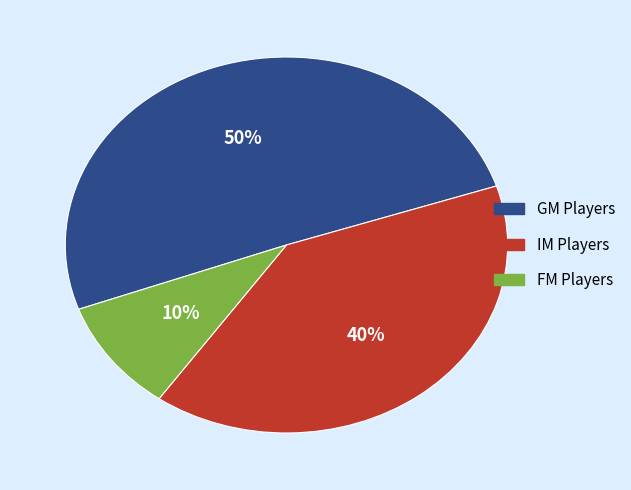

To the nearest percent, what is the average slice percentage?

33%